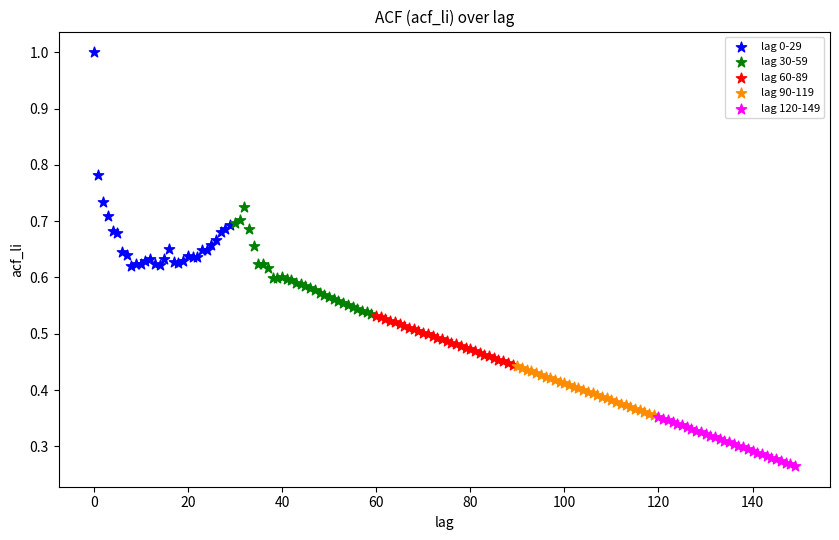

Which series contains the lowest Y value?

lag 120-149